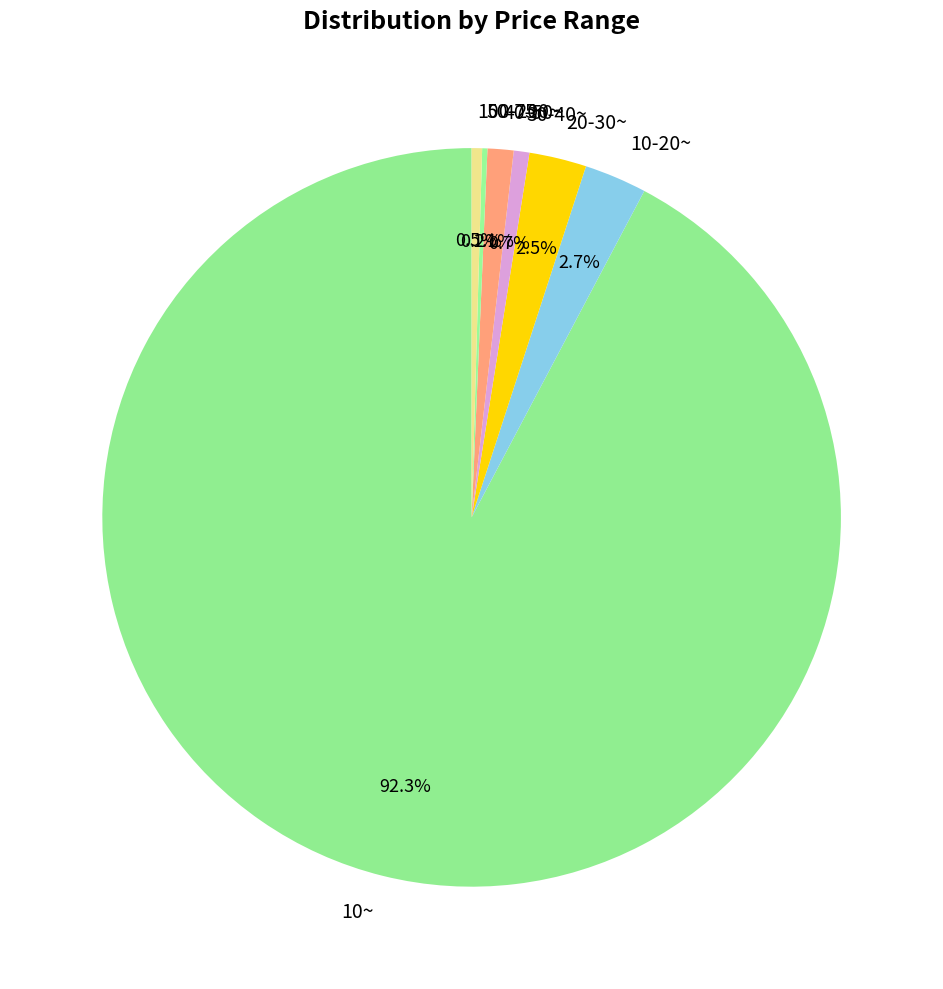

Which has a higher value, 100-200~ or 40-50~?

40-50~